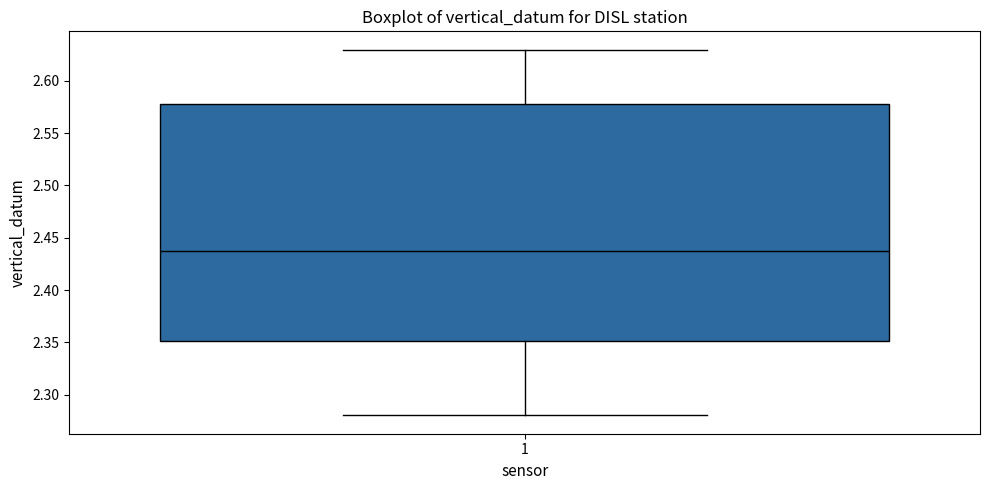

Read this box plot against the y-axis: the position of the median line, the range covered by the box, and the ends of both whiskers. The values are not printed on the chart, so give them approximately, as read against the axis.

median 2.44, box 2.35 to 2.58, whiskers 2.28 to 2.63